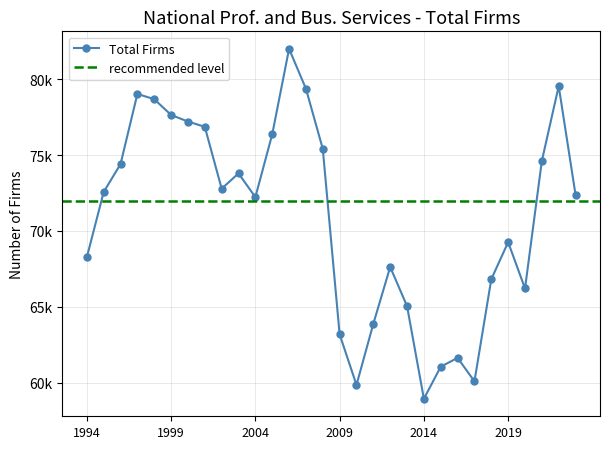

What is the change in value from 2007 to 2010?

-19523